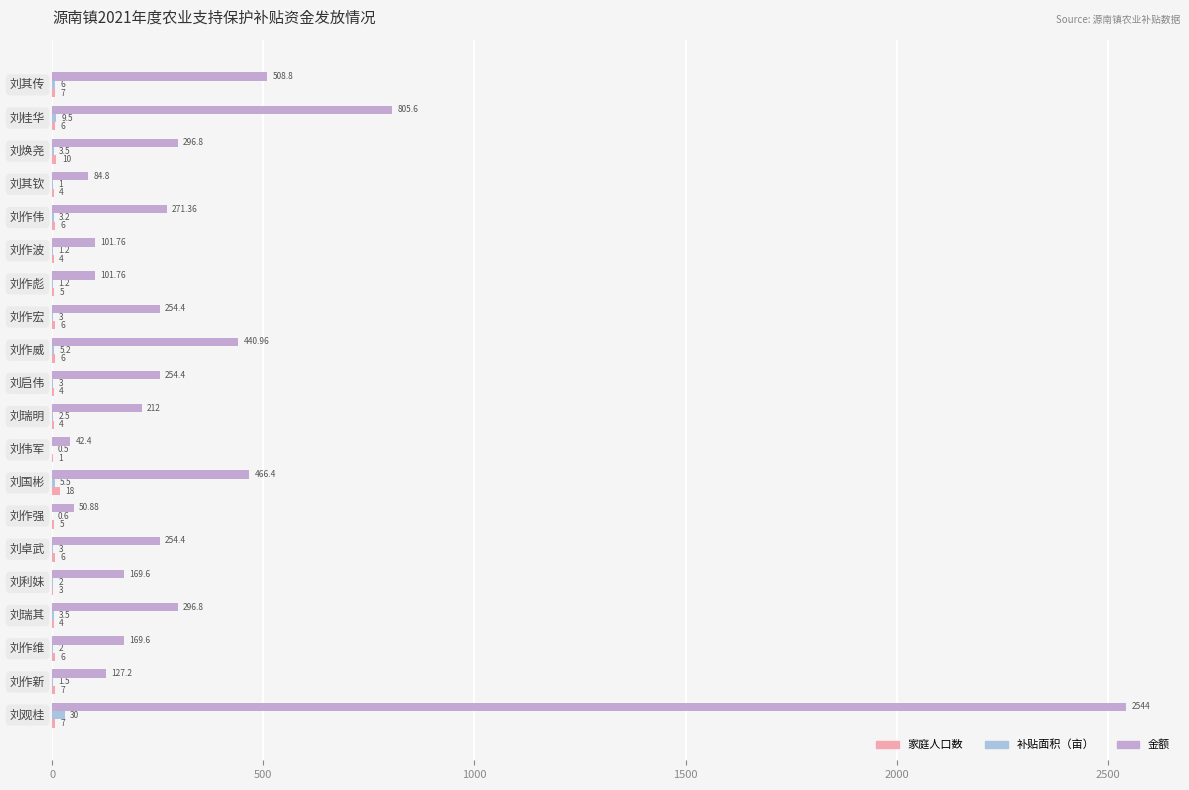

How many distinct data groups are displayed?

3